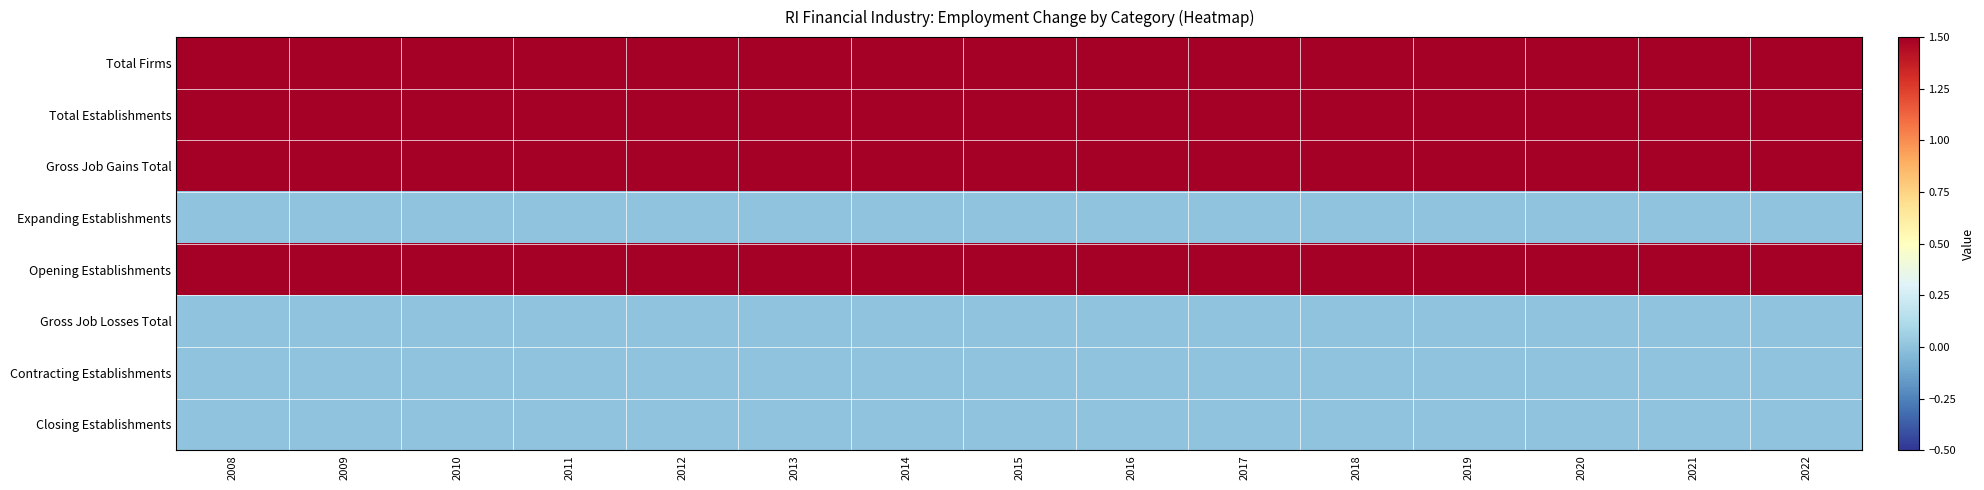

At which category is the sum across all series the highest?

2008